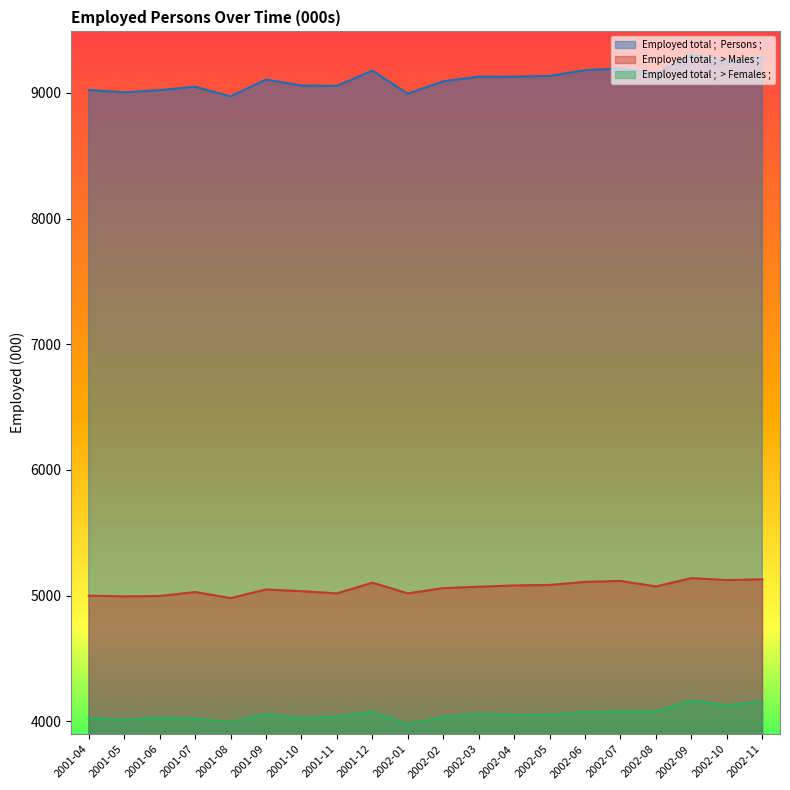

What is the average value of the Employed total ;  > Males ; series?

5060.2